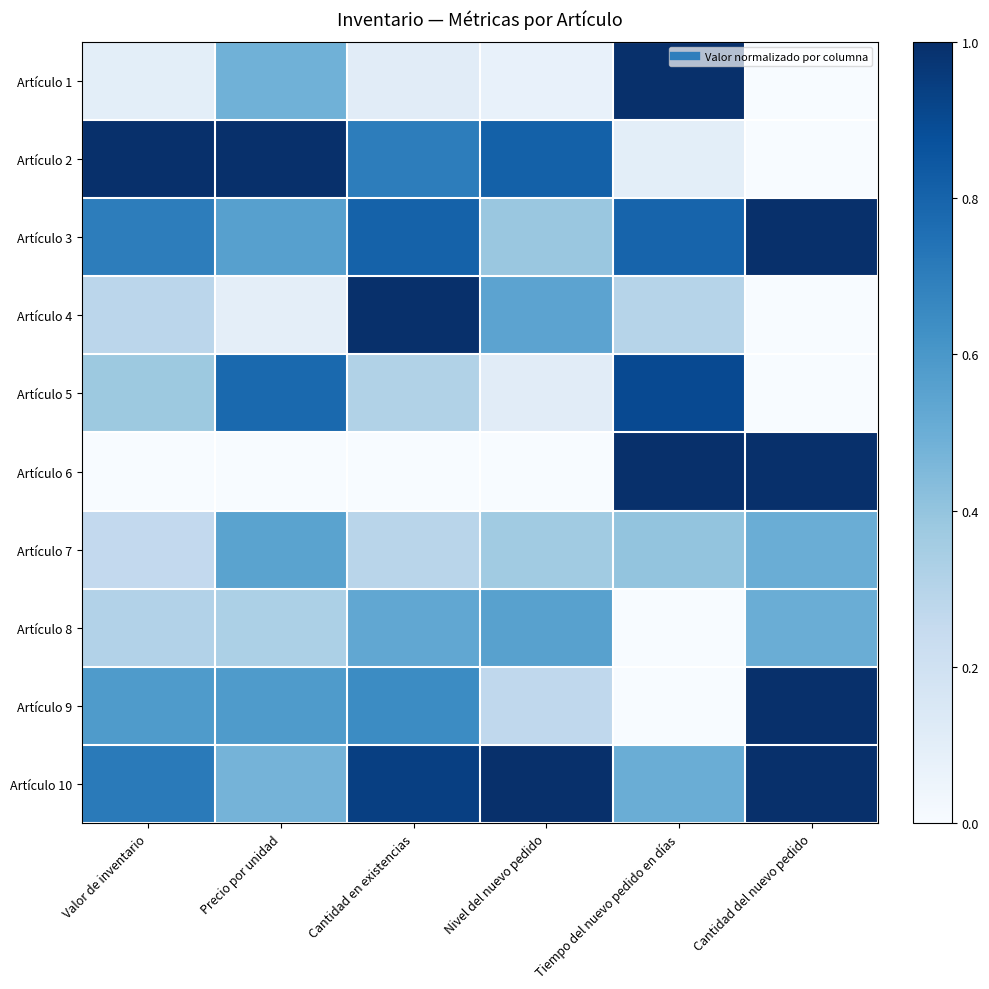

At which category is the sum across all series the highest?

Cantidad en existencias